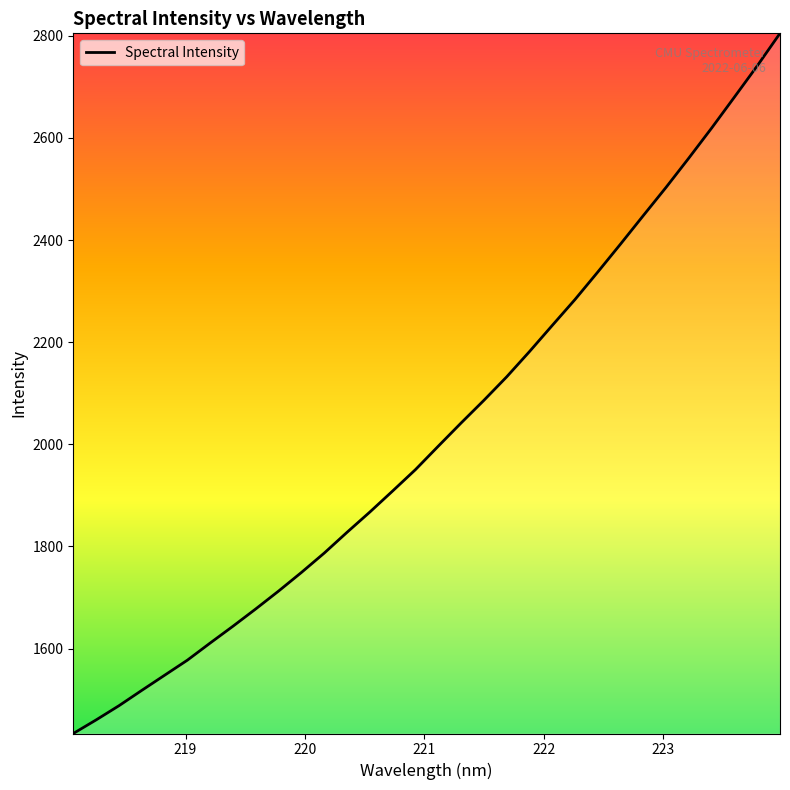

What is the difference between the maximum and minimum values?

1370.9